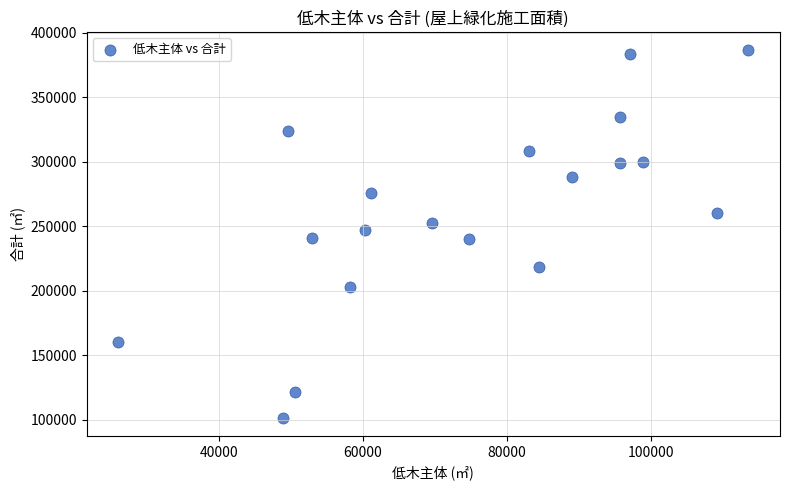

What is the range of Y values (max minus min)?

285028.5